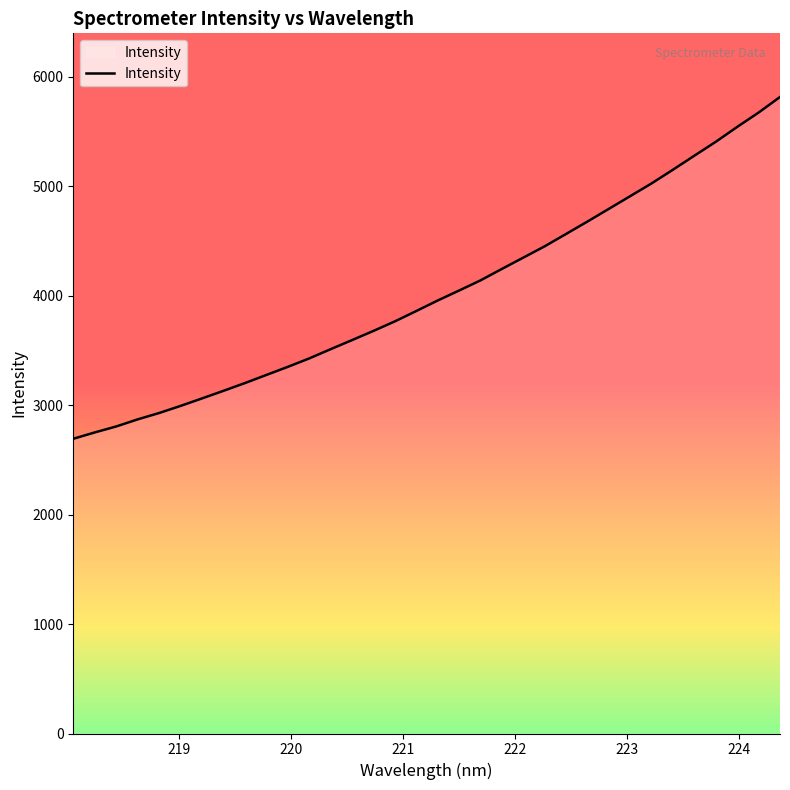

What is the value of the 26th point from the left?

4793.1